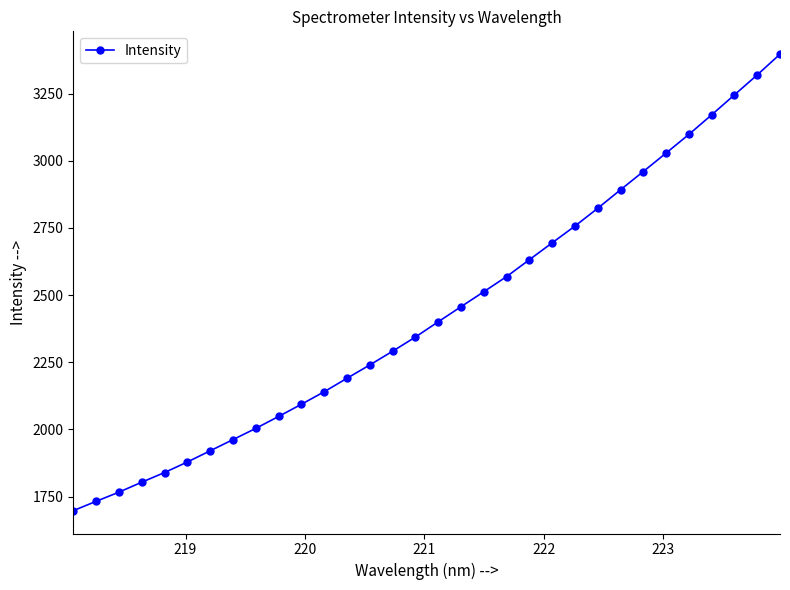

True or false: the data has more than 2 interior local peaks.

False